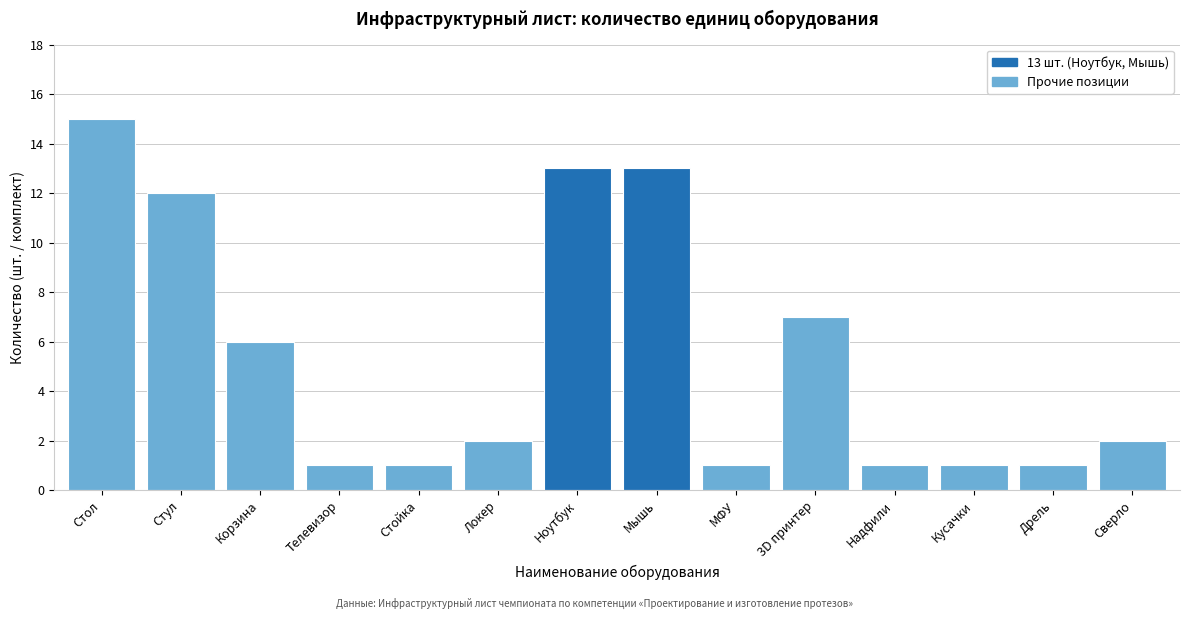

Reading left to right, extract all data points from this chart.

15	12	6	1	1	2	13	13	1	7	1	1	1	2